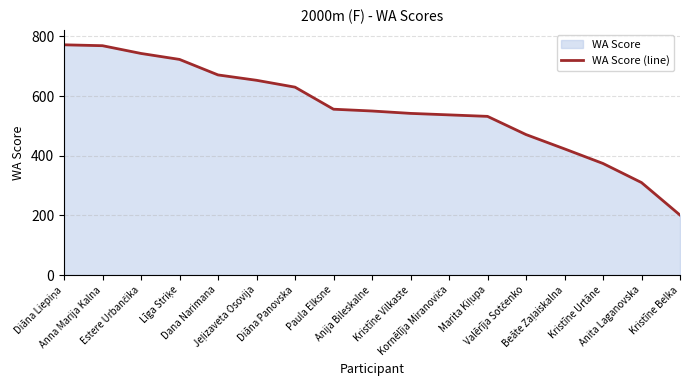

What position from the left is Līga Striķe?

4